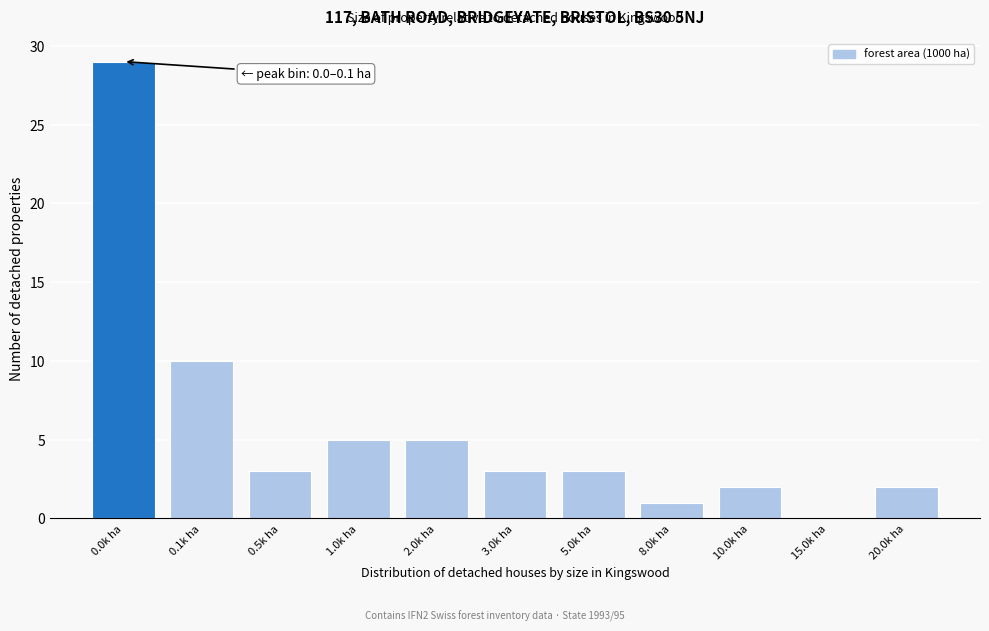

Reading left to right, what are all the values shown in this chart?

0.0k ha=29	0.1k ha=10	0.5k ha=3	1.0k ha=5	2.0k ha=5	3.0k ha=3	5.0k ha=3	8.0k ha=1	10.0k ha=2	15.0k ha=0	20.0k ha=2